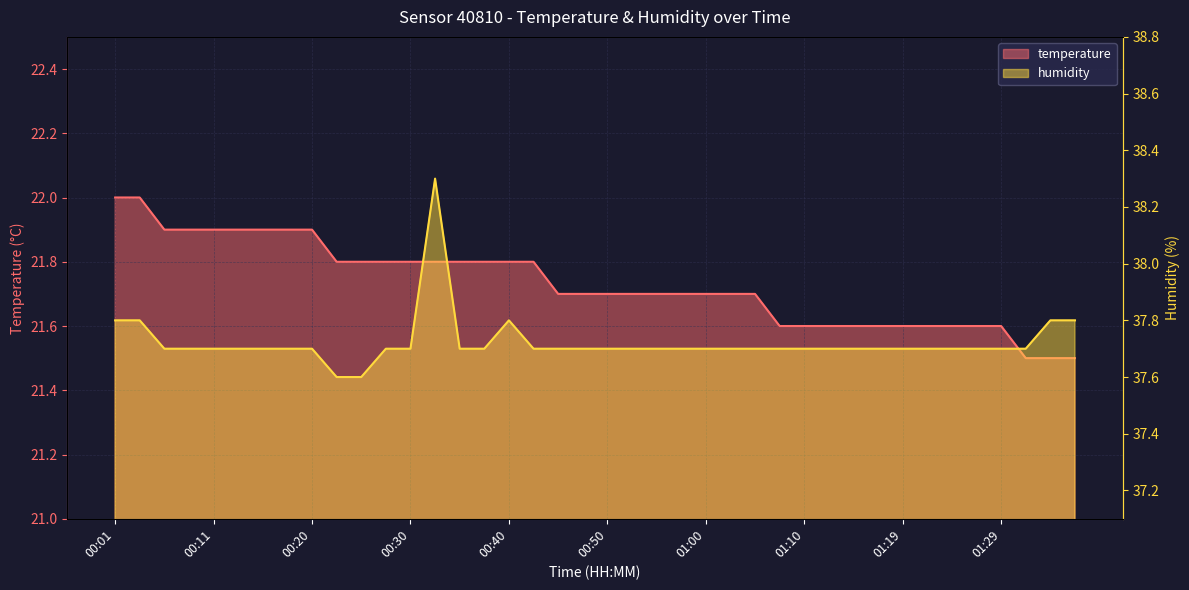

True or false: humidity has more than 2 interior local peaks.

False